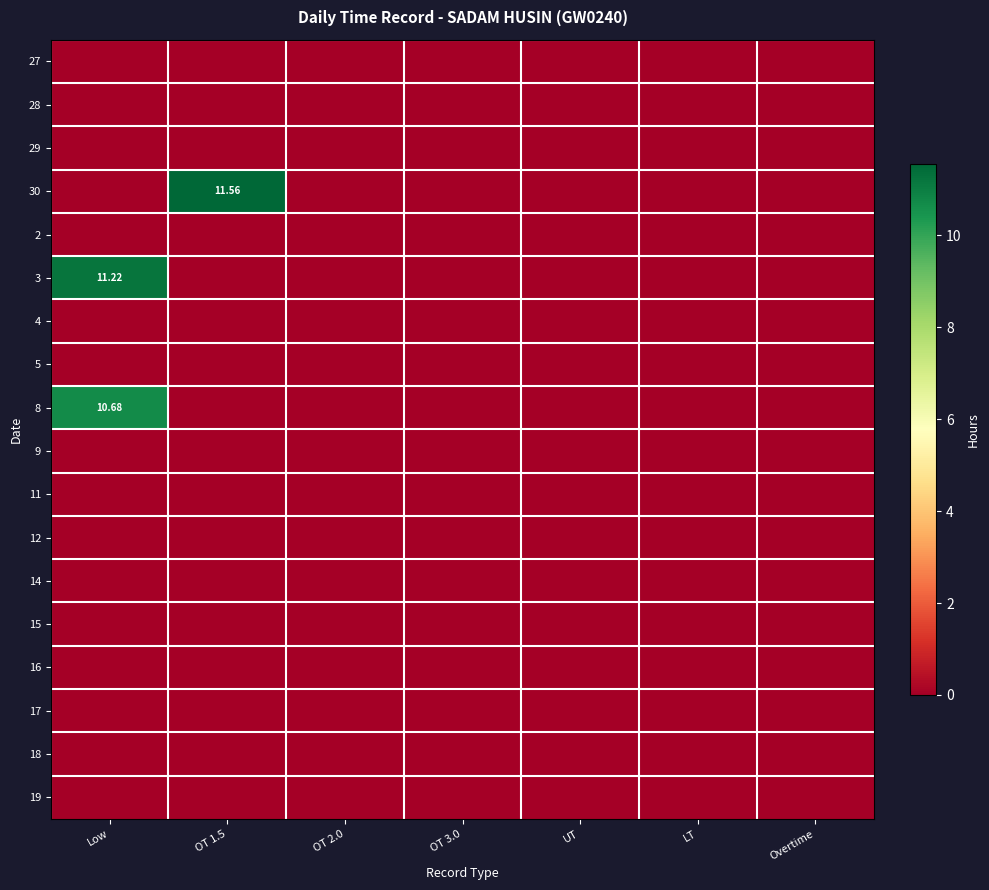

How many distinct data groups are displayed?

18